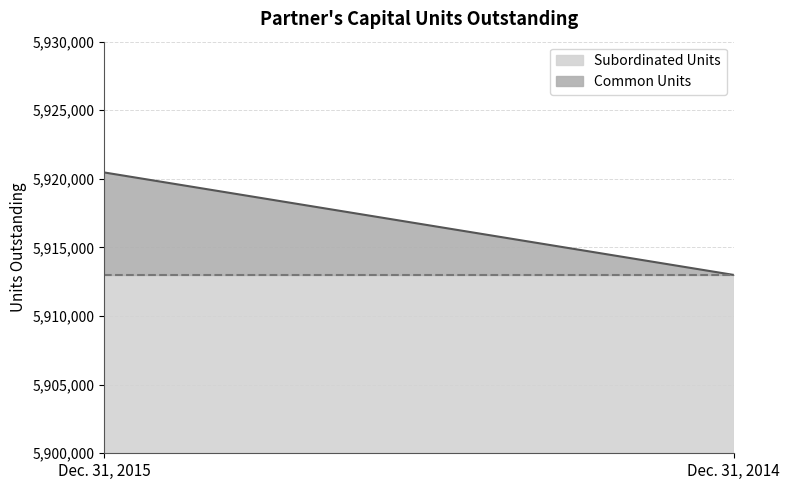

Rank the series by their average value, from highest to lowest.

Common Units, Subordinated Units